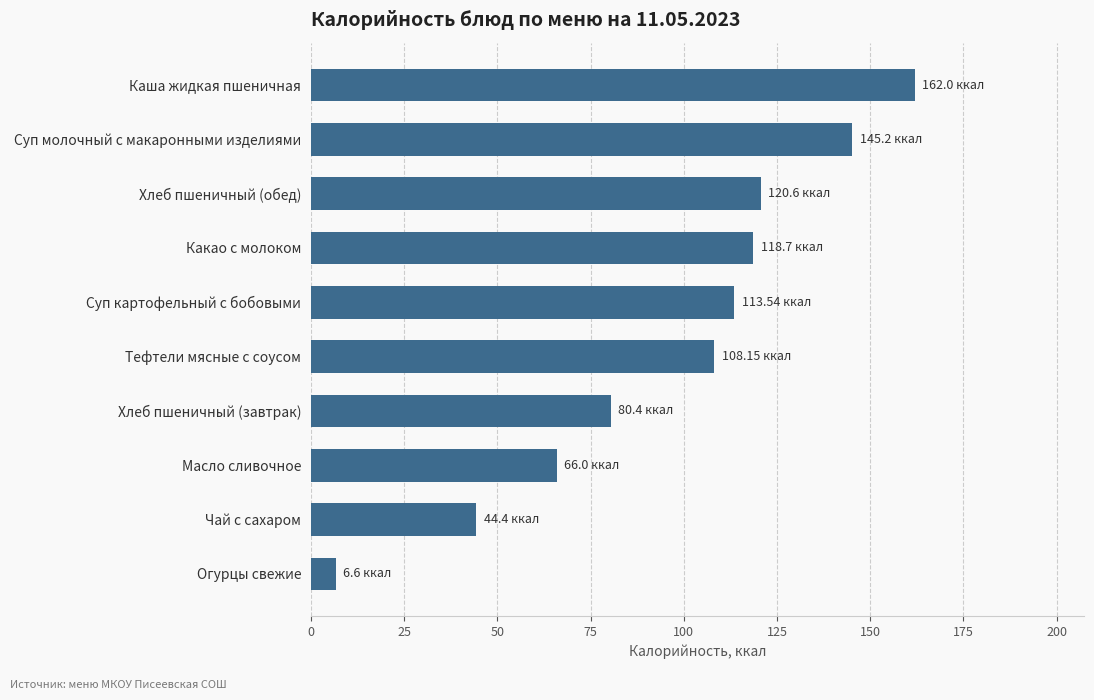

What is the average value?

96.6